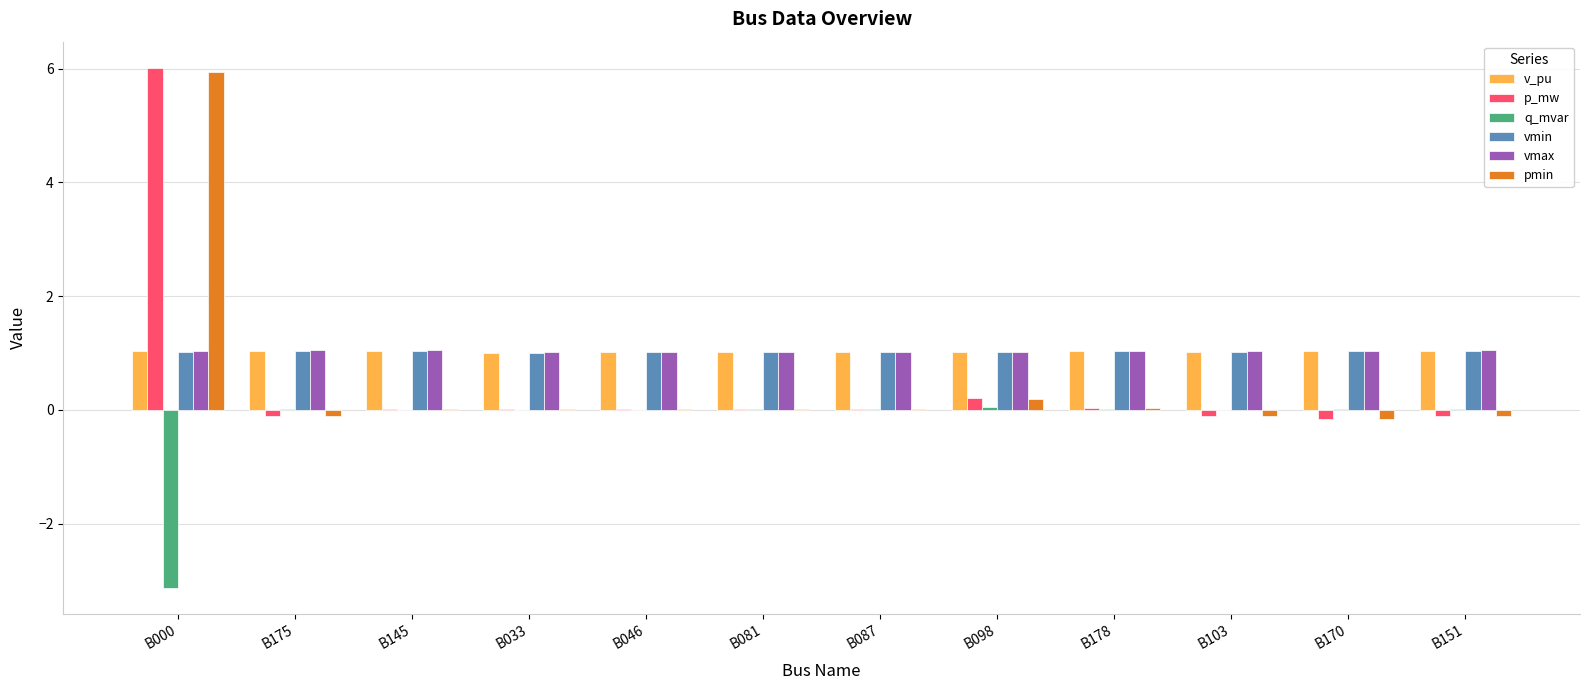

At which category is the sum across all series the highest?

B000